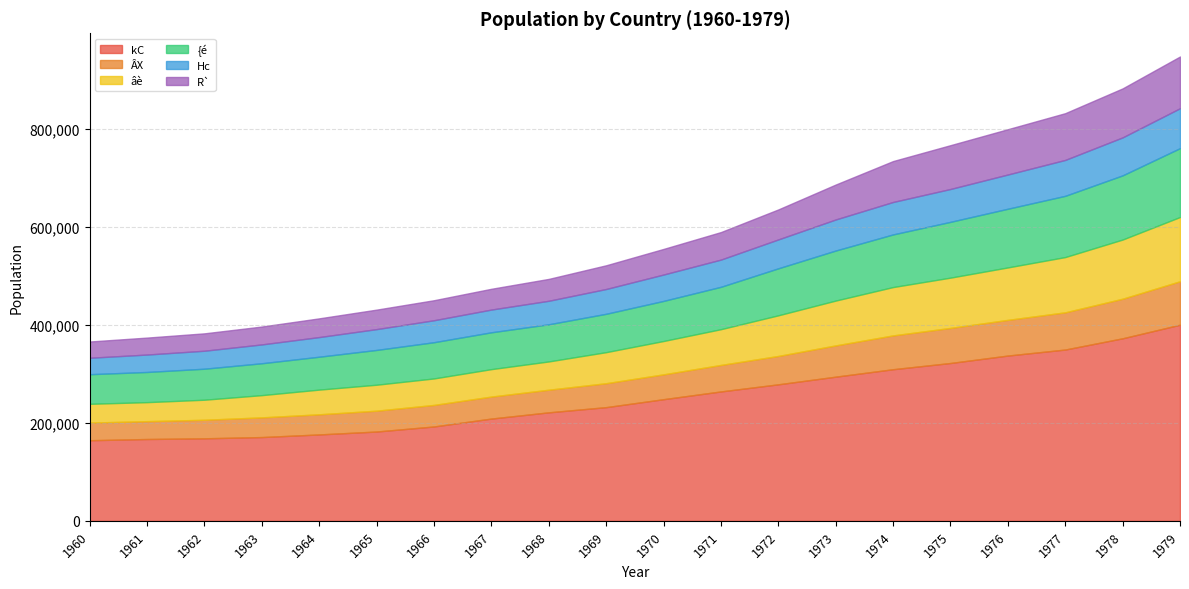

What is the maximum value for âè?

131035